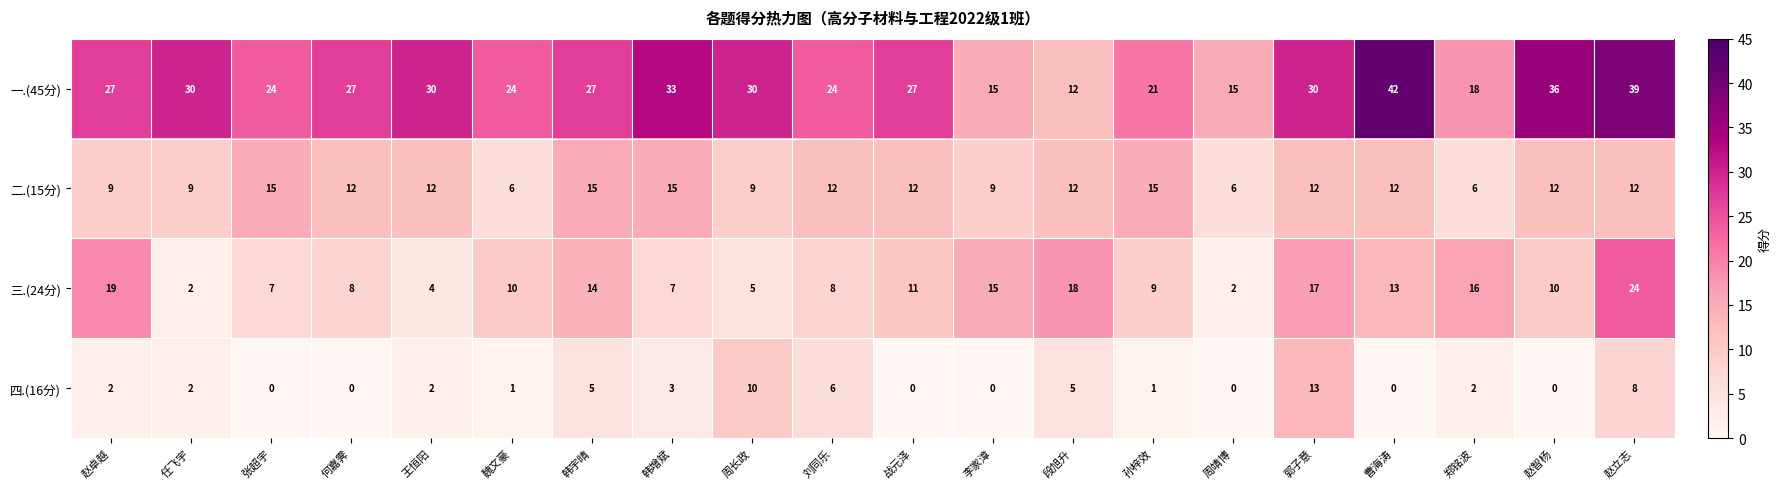

What is the maximum value for 四.(16分)?

13